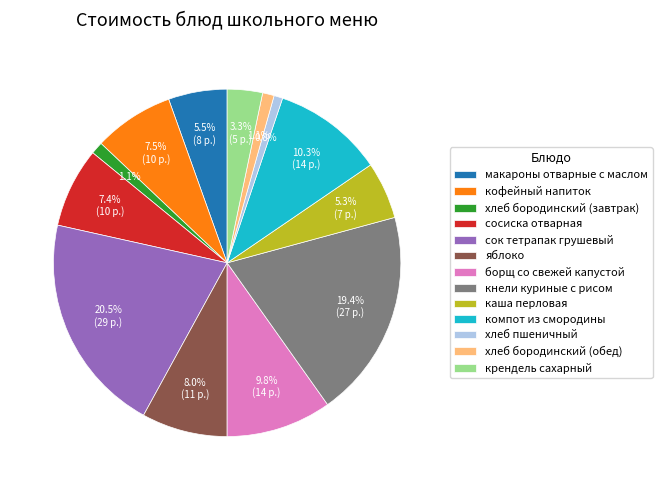

Is there a majority slice in this chart?

No